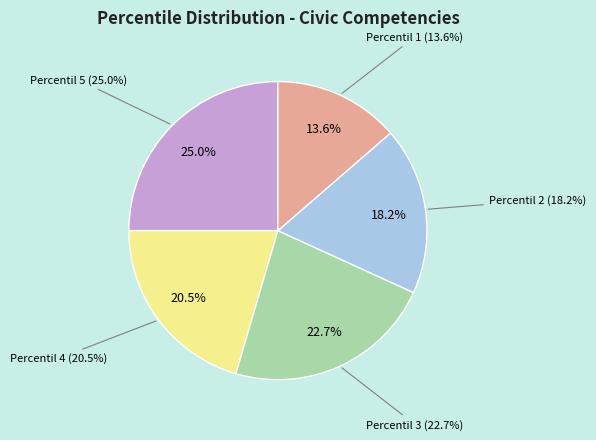

Rank the categories by value from lowest to highest.

Percentil 1, Percentil 2, Percentil 4, Percentil 3, Percentil 5